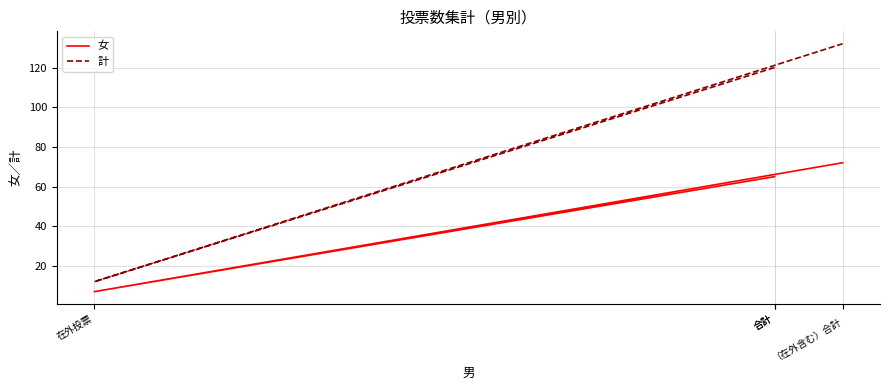

Does the chart display data point markers on the line(s)?

No